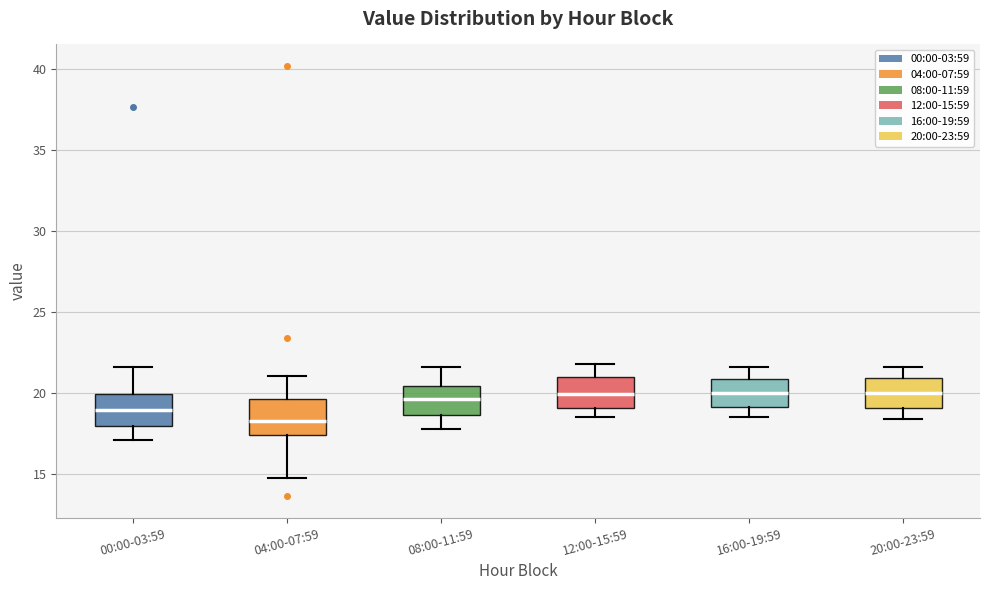

Where does the upper whisker of the box for 08:00-11:59 end on the y-axis? The values are not printed on the chart, so give them approximately, as read against the axis.

21.5